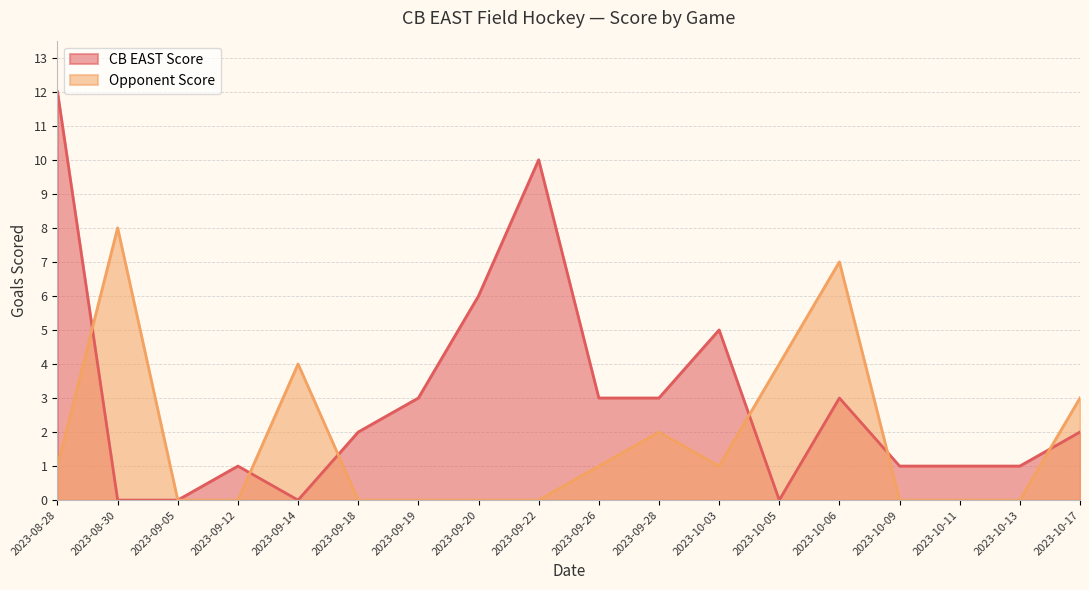

What is the maximum value for CB EAST Score?

12